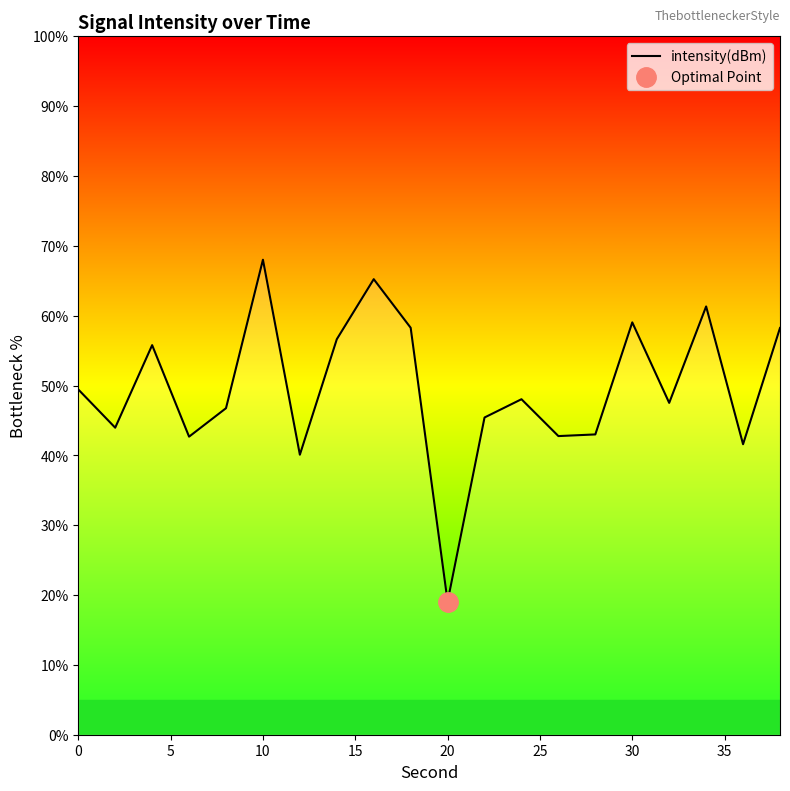

Which category has the highest value in the intensity(dBm) series?

10